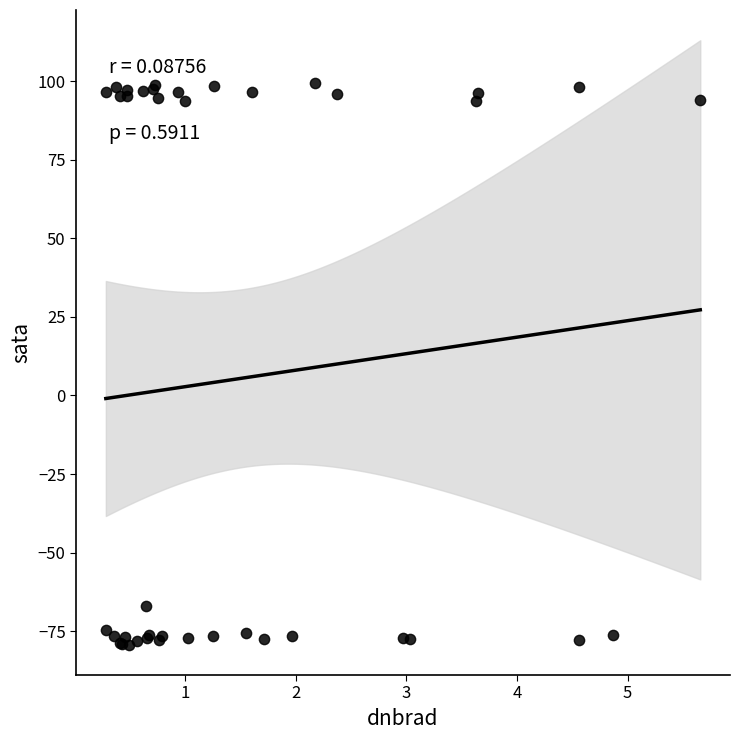

What Y value in the scatter plot is closest to 10?

-67.0